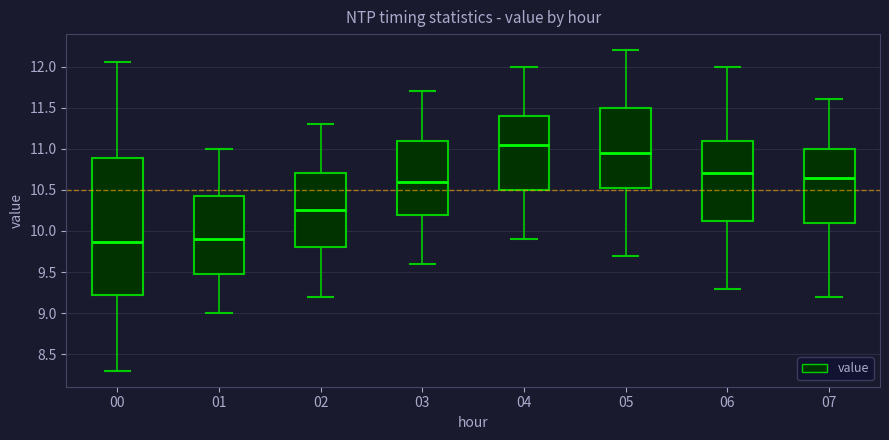

Reading left to right, transcribe this box plot: for each box, give where its median line is, the range the box spans, and where its two whiskers end, as read against the y-axis. The values are not printed on the chart, so give them approximately, as read against the axis.

00: median 9.85, box 9.20 to 10.90, whiskers 8.30 to 12.05
01: median 9.90, box 9.50 to 10.45, whiskers 9.00 to 11.00
02: median 10.25, box 9.80 to 10.70, whiskers 9.20 to 11.30
03: median 10.60, box 10.20 to 11.10, whiskers 9.60 to 11.70
04: median 11.05, box 10.50 to 11.40, whiskers 9.90 to 12.00
05: median 10.95, box 10.55 to 11.50, whiskers 9.70 to 12.20
06: median 10.70, box 10.15 to 11.10, whiskers 9.30 to 12.00
07: median 10.65, box 10.10 to 11.00, whiskers 9.20 to 11.60